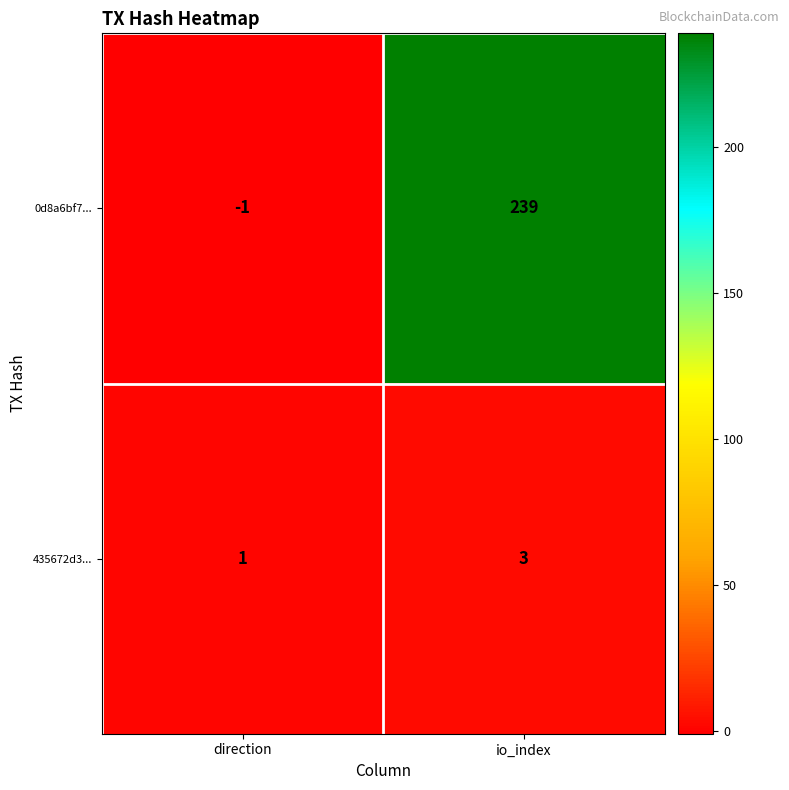

Where is 0d8a6bf7... nearest to the value 119?

direction